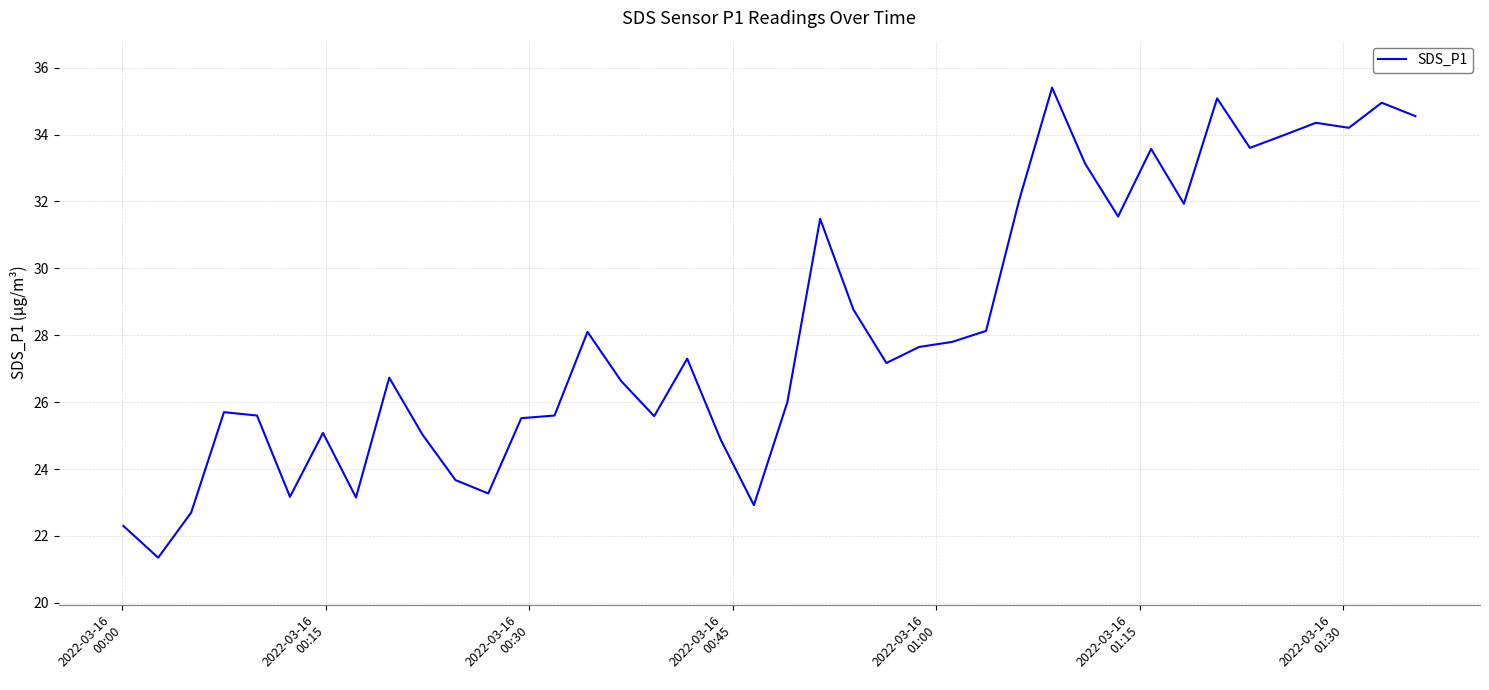

What is the greatest value displayed?

35.4